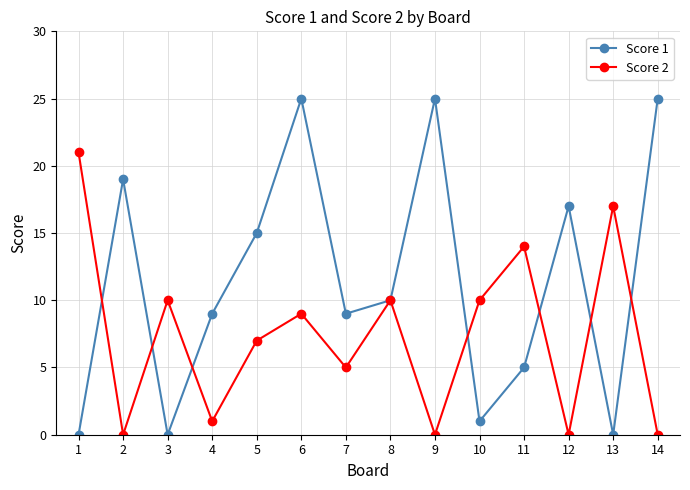

True or false: Score 1 has more than 1 points higher than both neighbors.

True